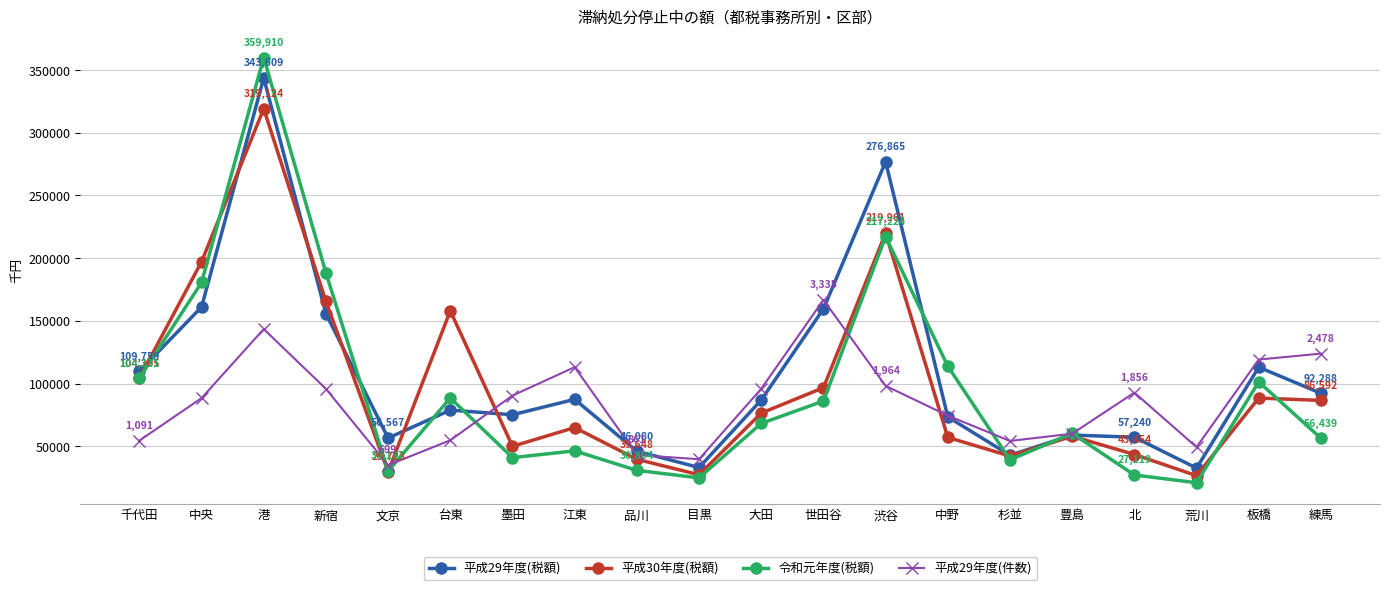

What is the maximum value shown in the chart?

359910